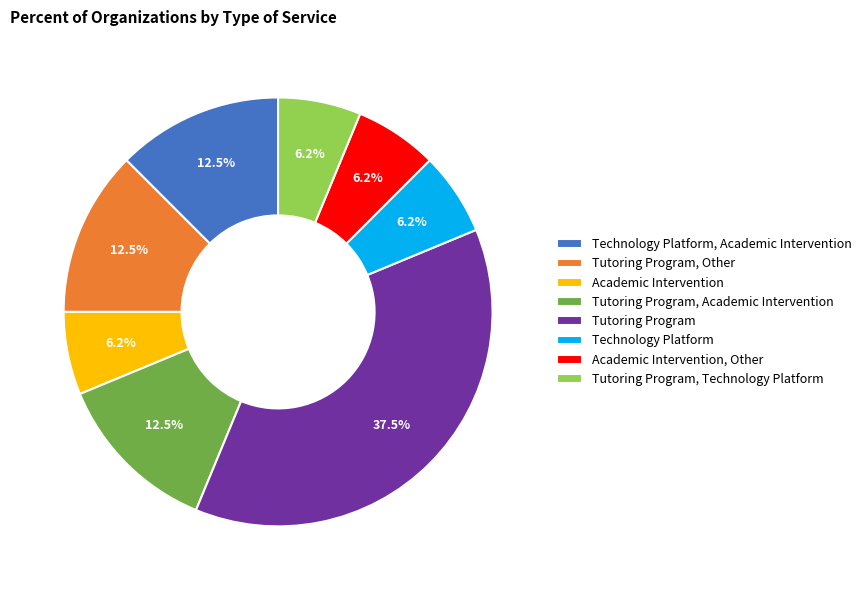

Approximately how many times larger is the value at Tutoring Program compared to Academic Intervention?

6.0